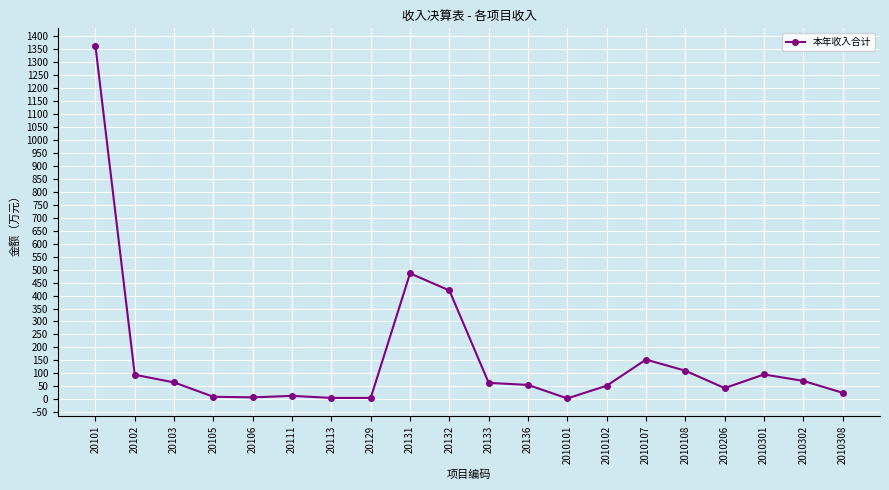

What is the average value?

156.9